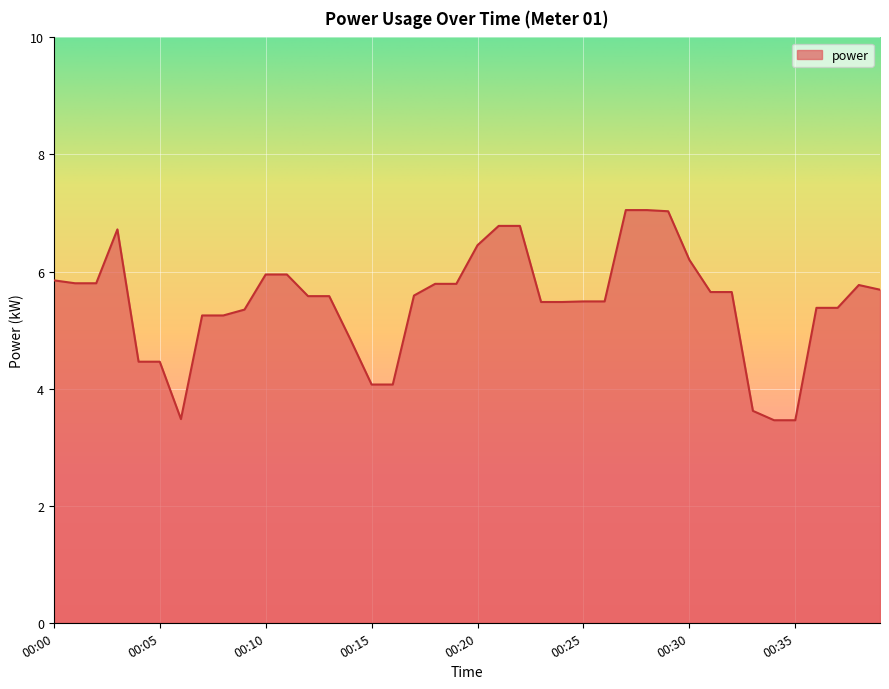

What is the difference between the maximum and minimum values?

3.6